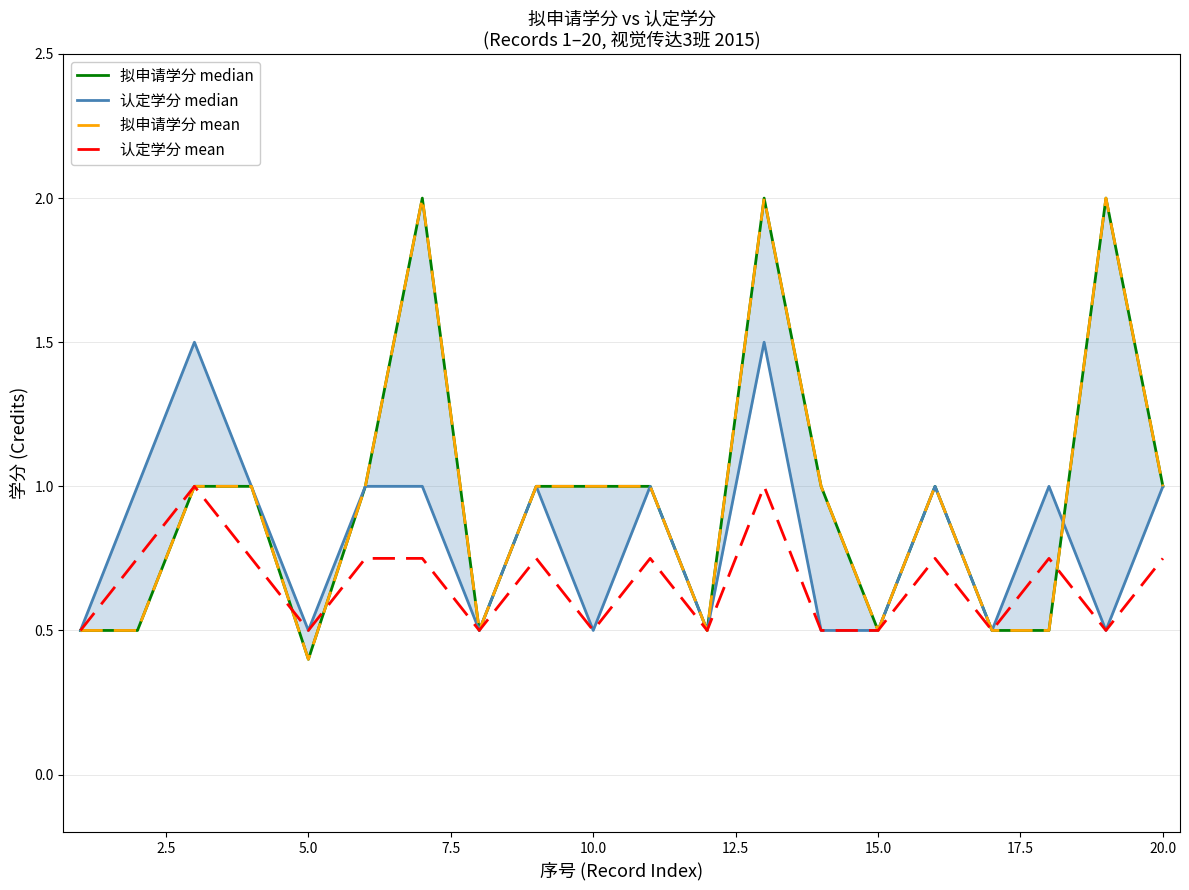

How many times do 拟申请学分 median and 认定学分 median cross each other?

1